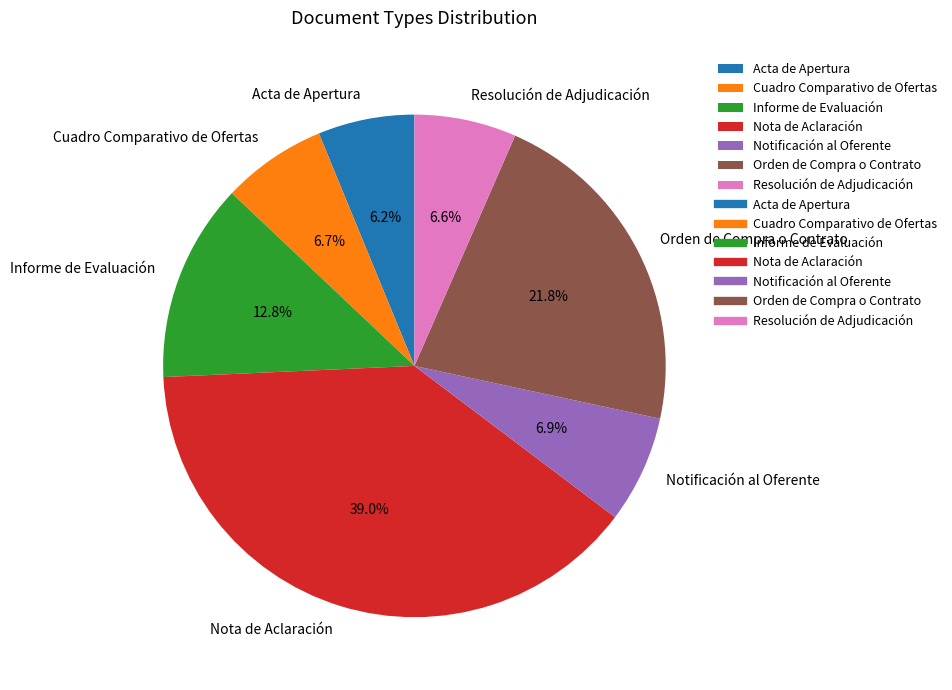

Is it true that Acta de Apertura is 16% of the pie?

False